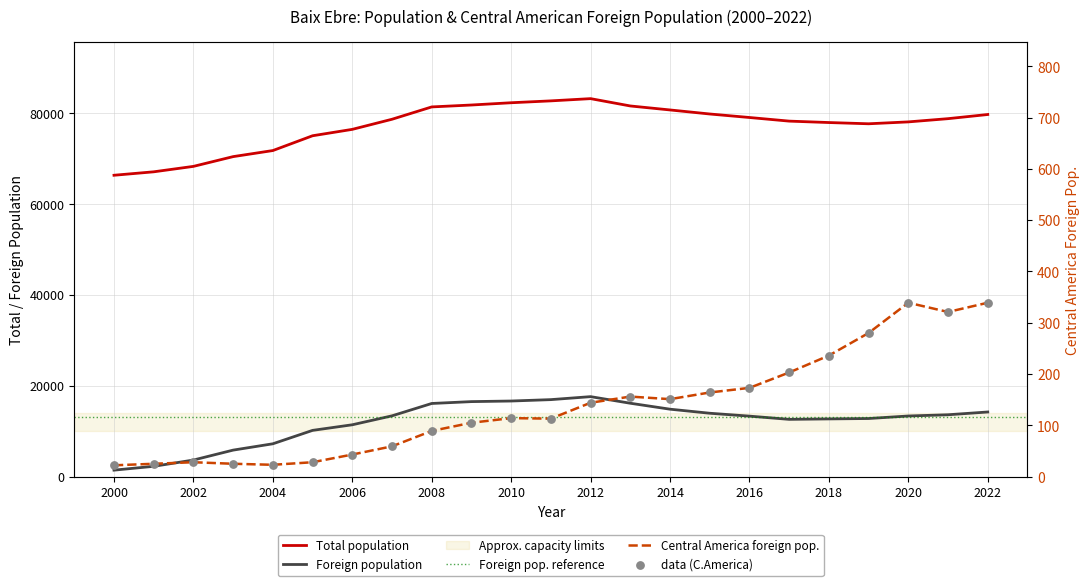

At how many categories does at least one series exceed 42398?

23